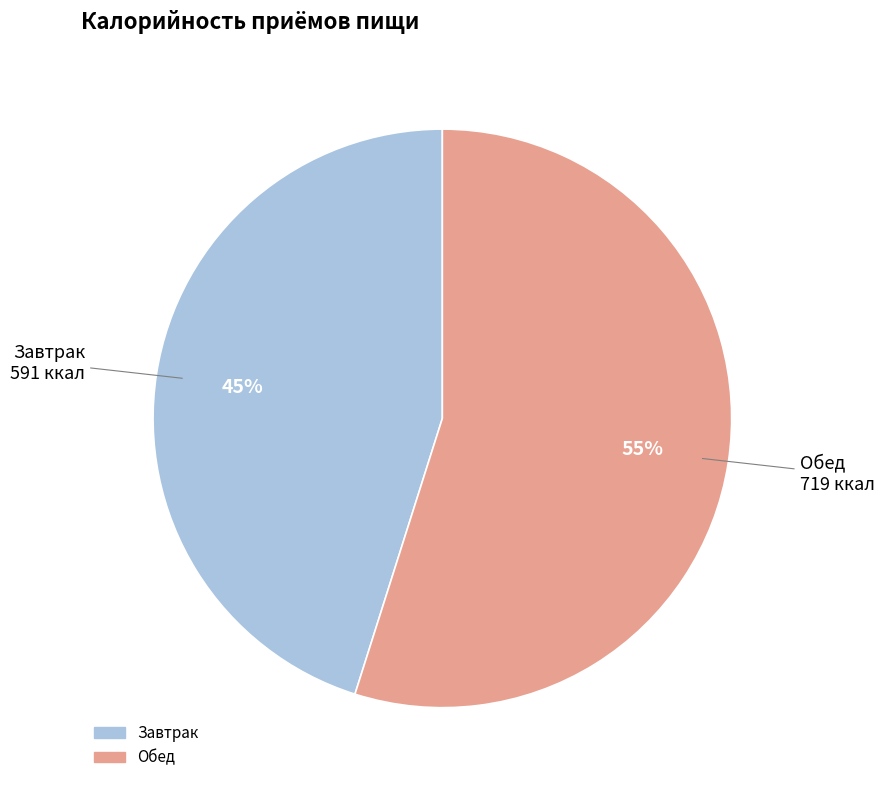

Count the number of slices in the pie.

2